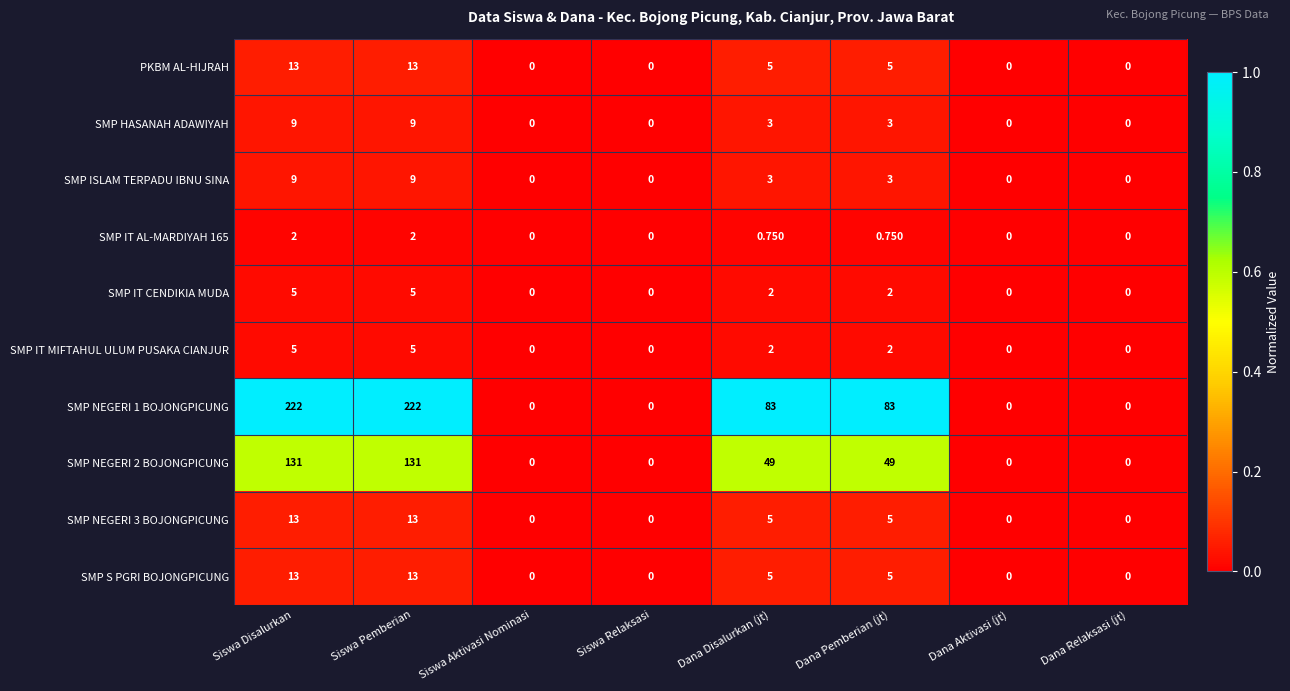

Is the value of SMP IT AL-MARDIYAH 165 at Siswa Relaksasi greater than the value of SMP NEGERI 2 BOJONGPICUNG at Dana Disalurkan (jt)?

No